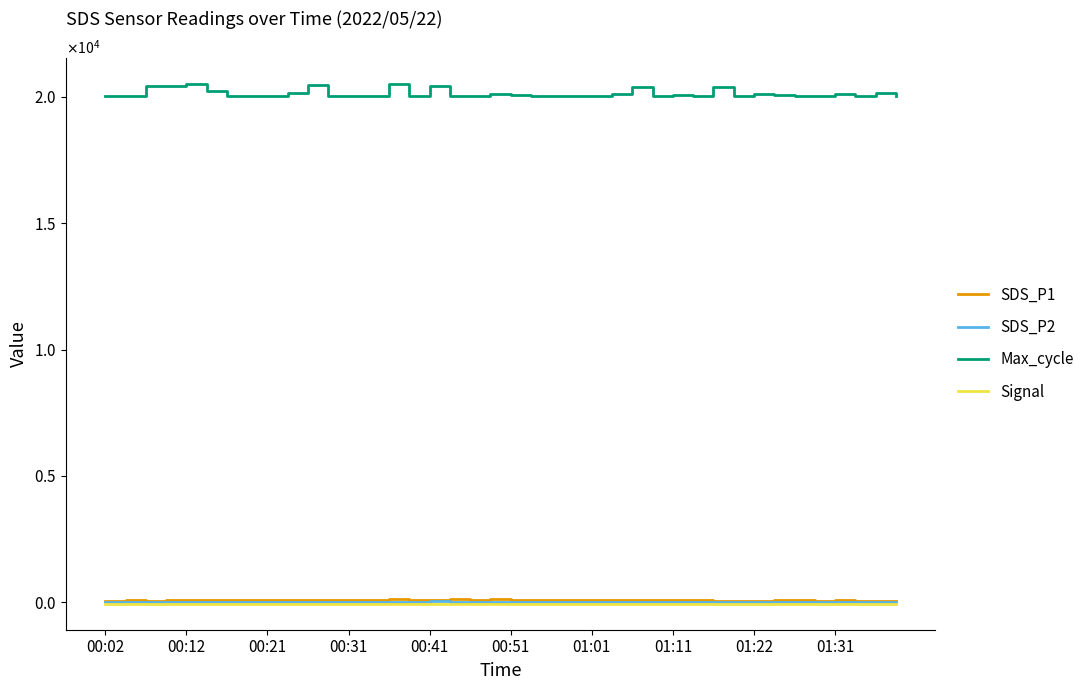

Does the chart display data point markers on the line(s)?

No